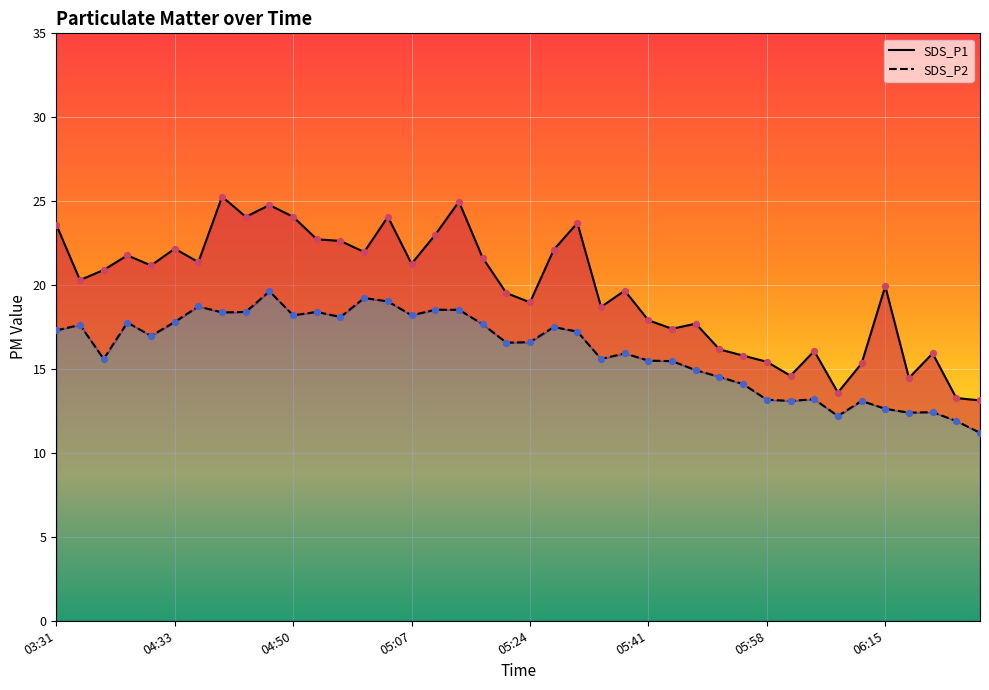

What are all the series names shown in the legend?

SDS_P1, SDS_P2